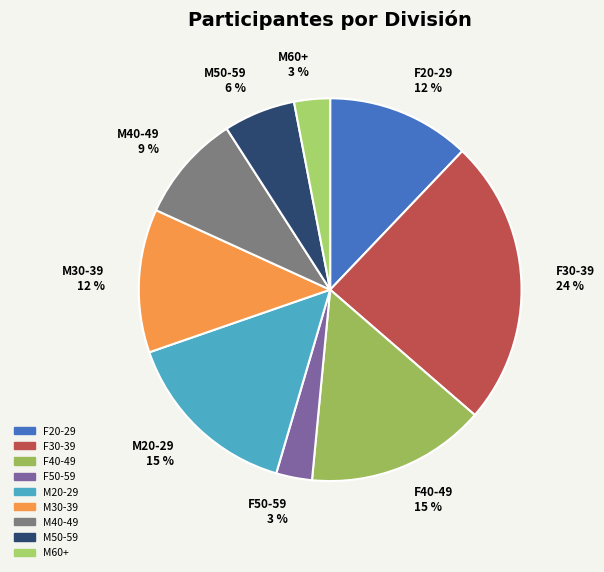

Is it true that F30-39 is 15% of the pie?

False